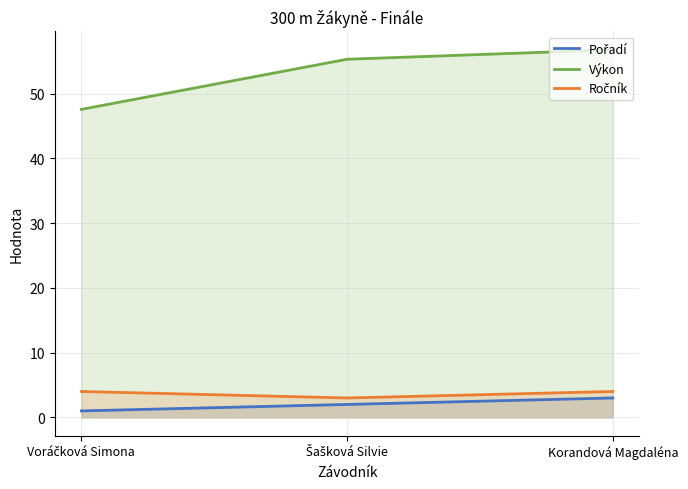

What position from the left is Šašková Silvie?

2